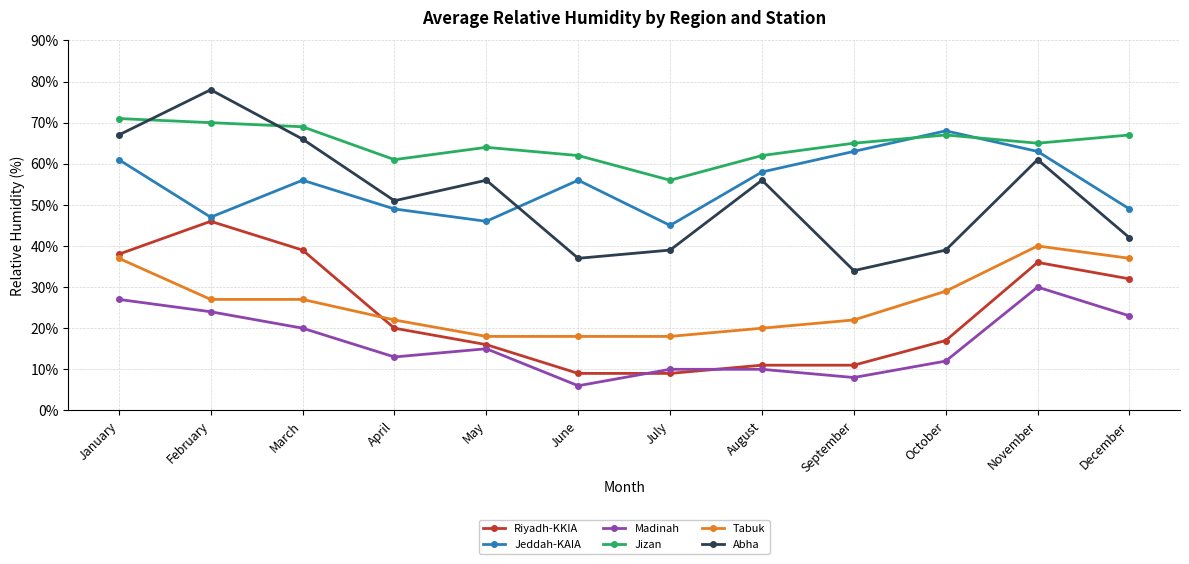

Between March and June, which series saw the biggest shift?

Riyadh-KKIA